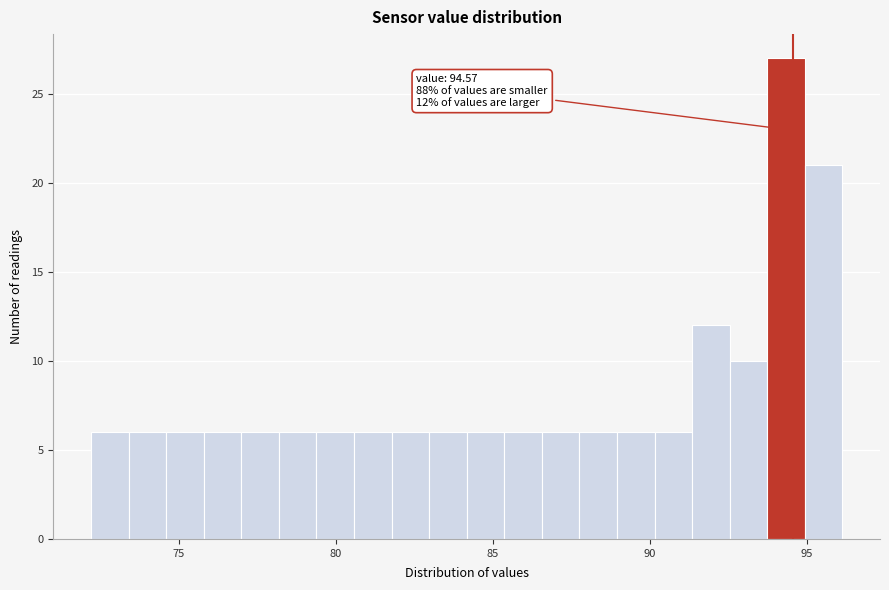

Read against the x-axis, roughly where is the centre of the tallest bar?

94.5